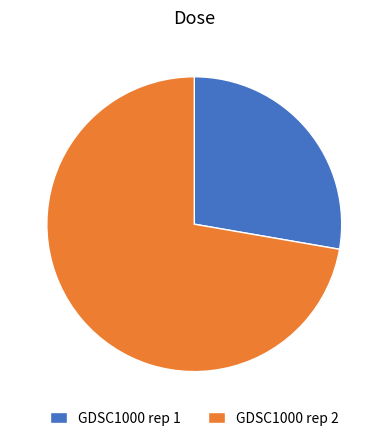

Rank the categories by value from lowest to highest.

GDSC1000 rep 1, GDSC1000 rep 2